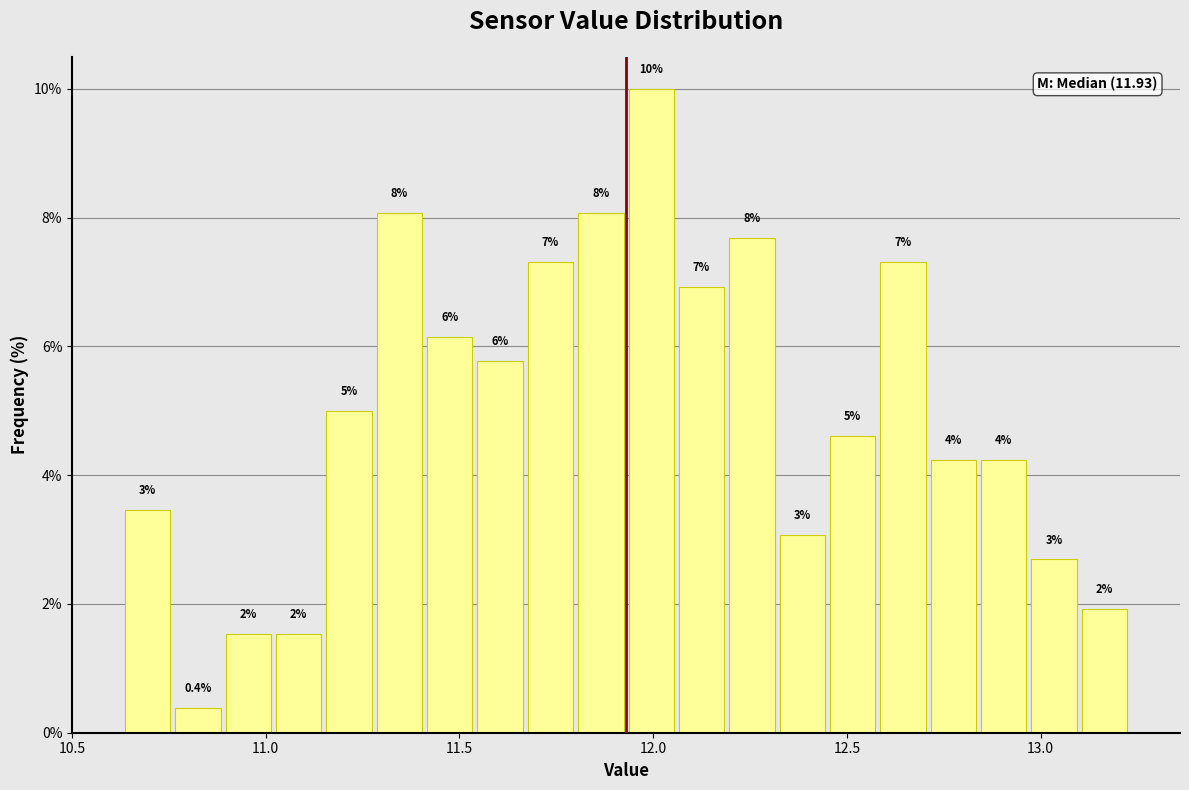

Around what value on the x-axis is the tallest bar? Give the approximate position of its centre, as read against the axis.

12.00